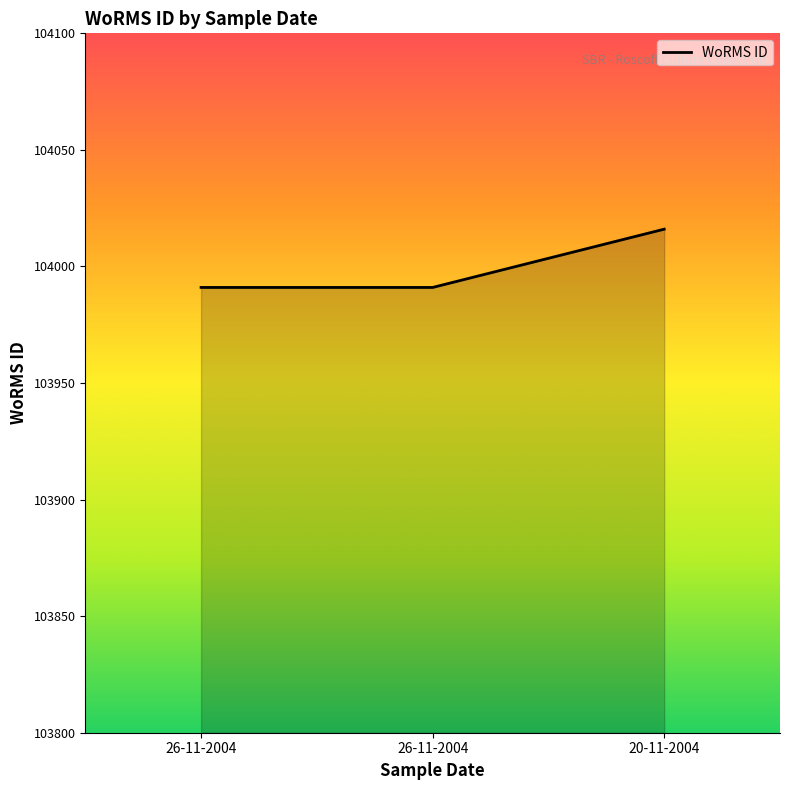

Which label corresponds to the largest value in the chart?

20-11-2004